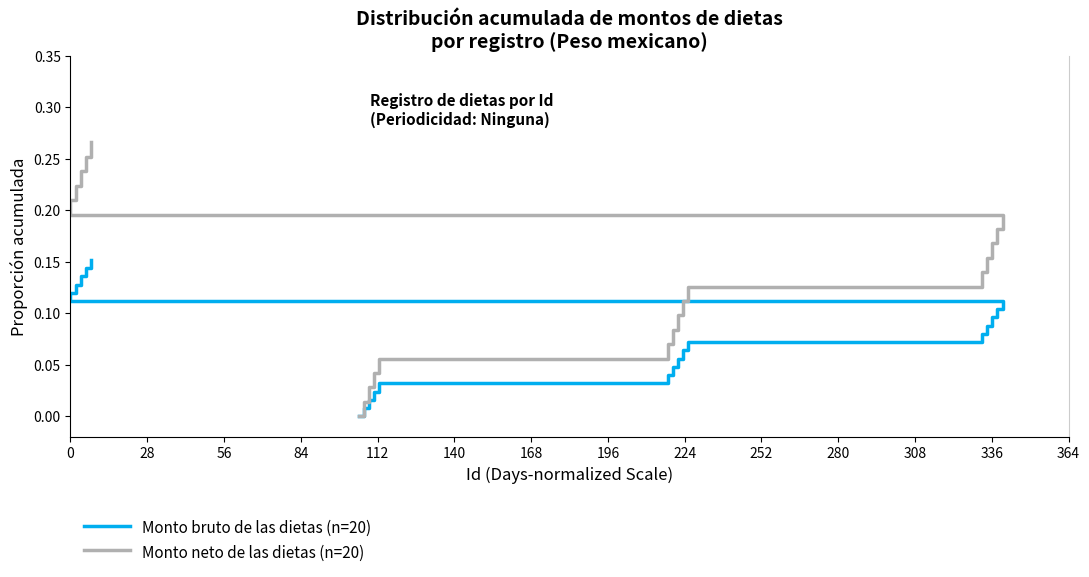

Which series changed the most between 112 and 364?

Monto neto de las dietas (n=20)